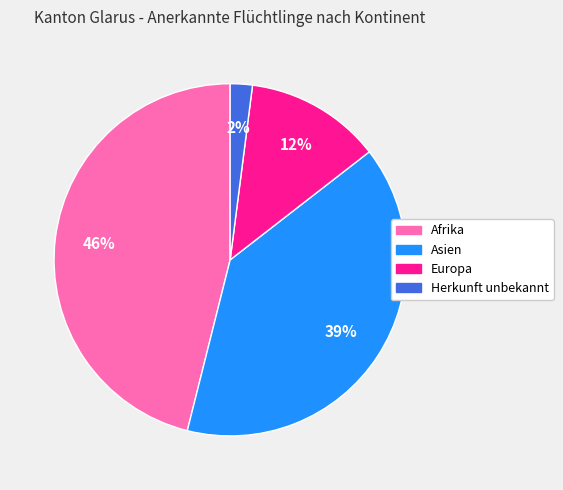

What is the largest slice in the pie chart?

Afrika